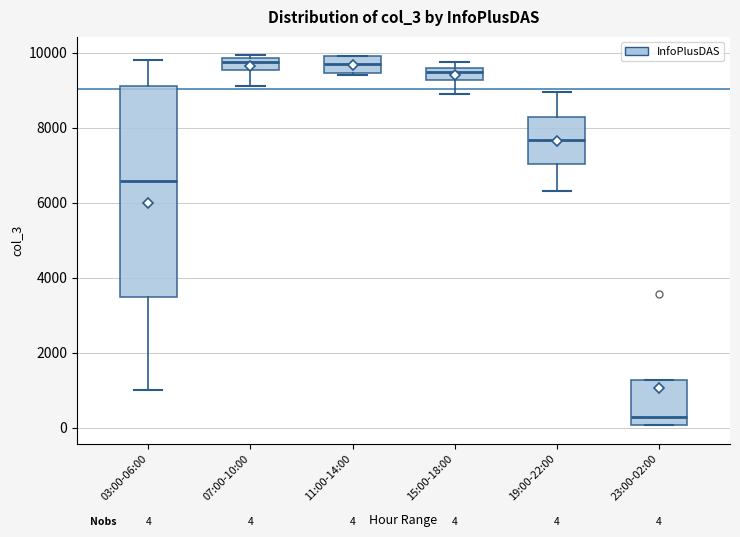

Which box is the tallest, from its lower edge to its upper edge?

03:00-06:00